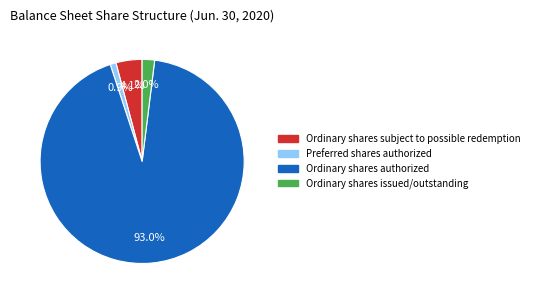

Count the number of slices in the pie.

4